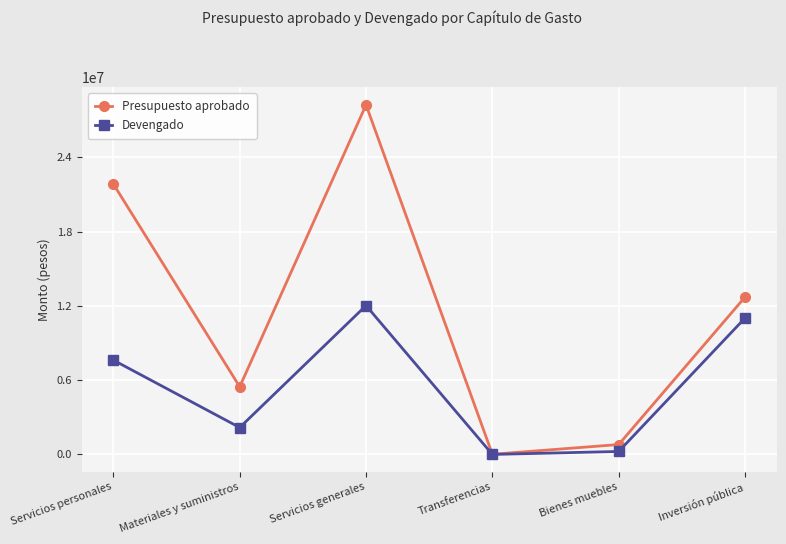

The Devengado series shows 2174827.9 at Materiales y suministros. True or false?

True